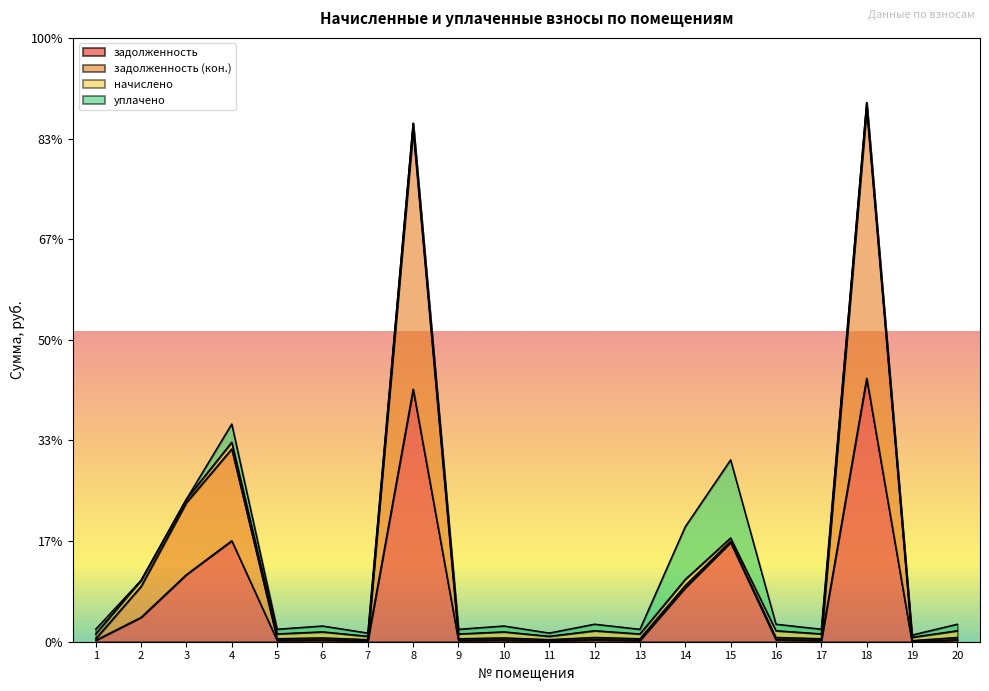

What is the sum of the задолженность values at 18 and 16?

58451.3